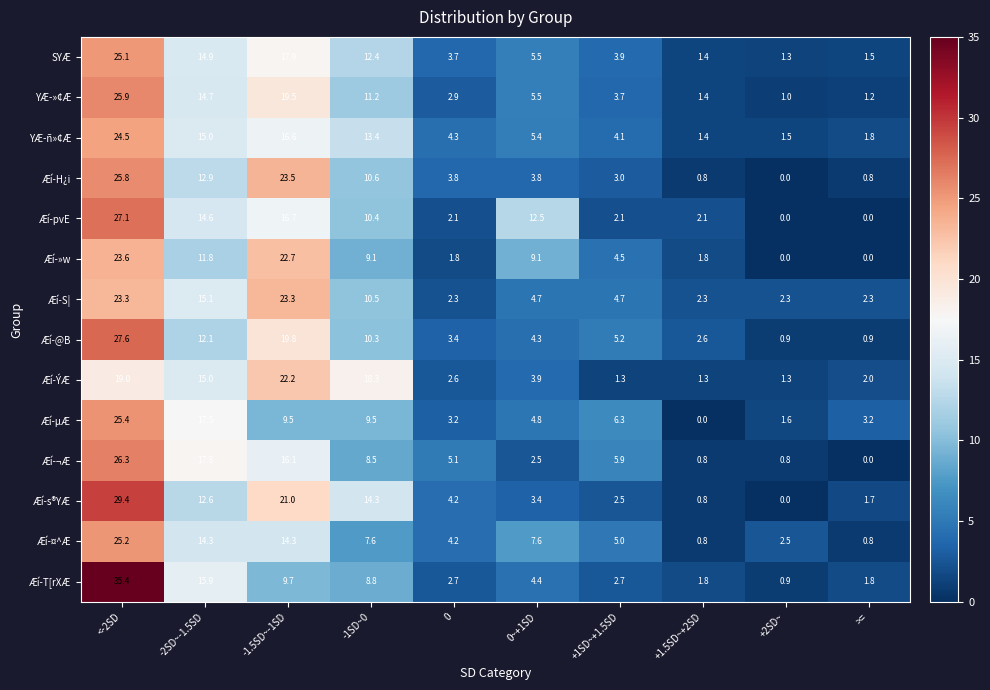

What is the sum of all Æí-ÝÆ values?

86.9